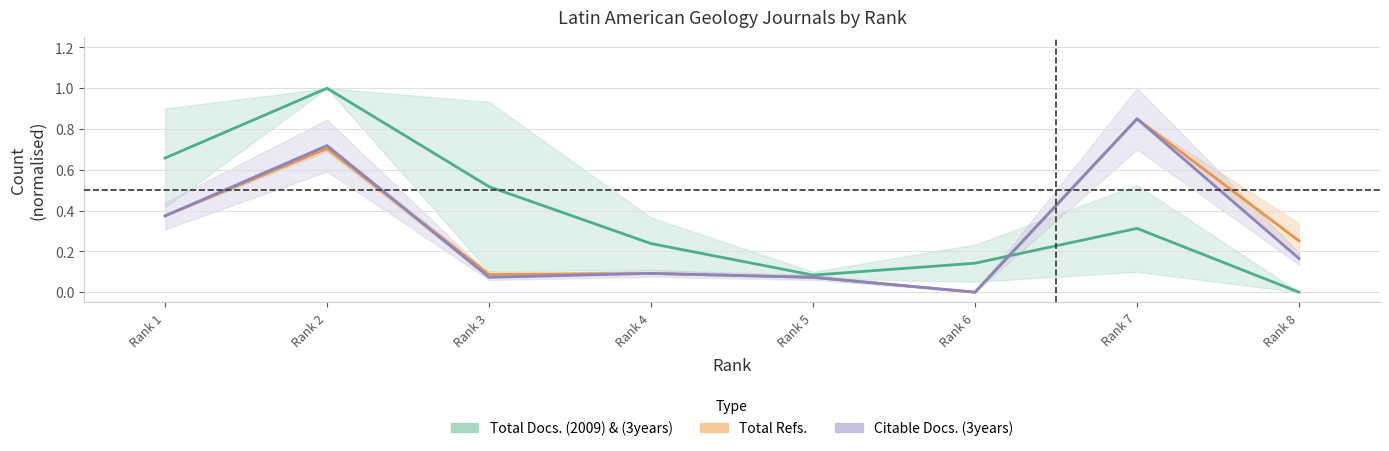

What is the value of the Citable Docs. (3years) point at the 7th from the left?

0.8